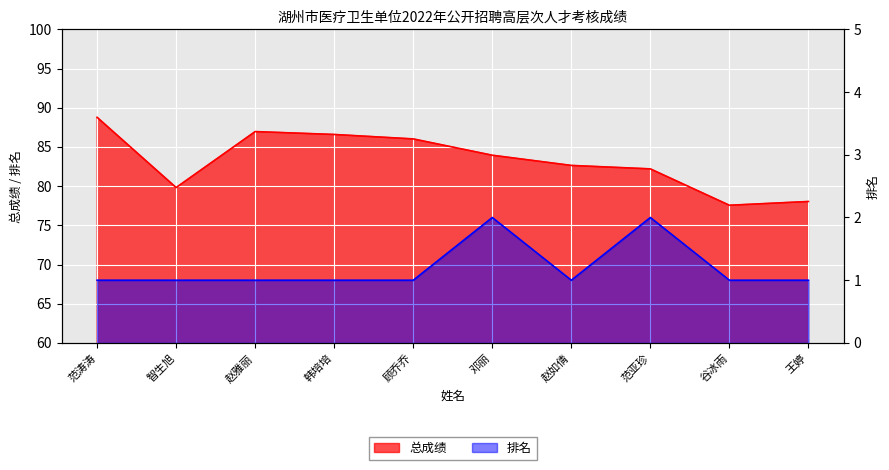

What is the difference between the maximum and minimum values in the 总成绩 series?

11.2